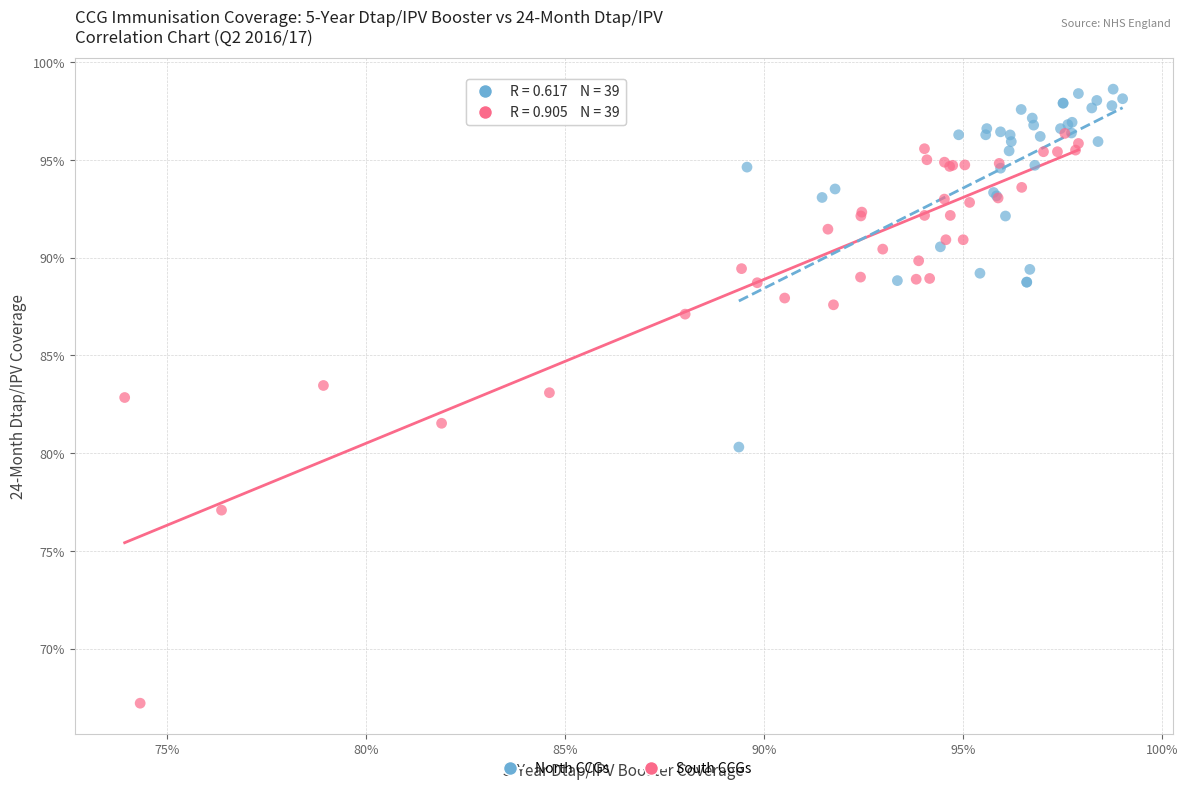

What are all the series names shown in the legend?

North CCGs, South CCGs